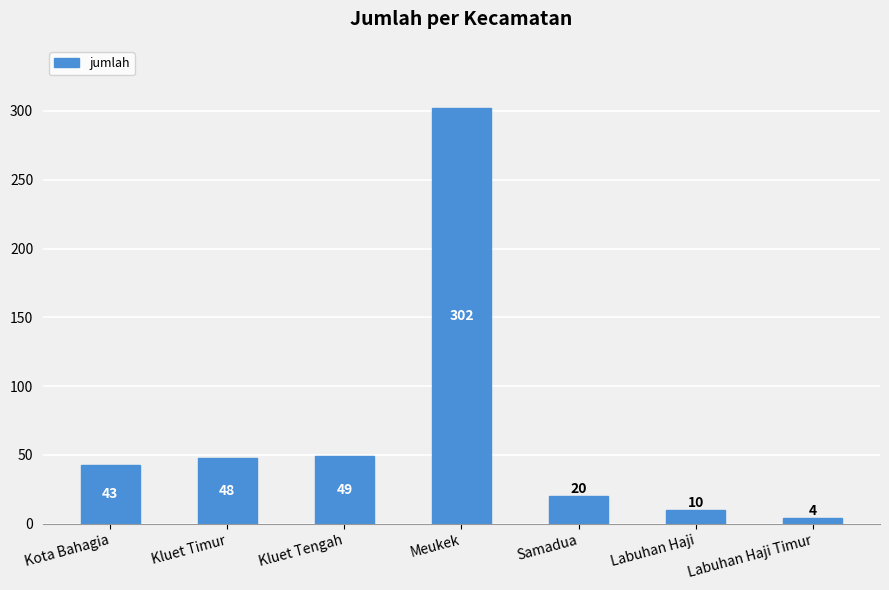

What is the value of the 6th bar from the left?

10